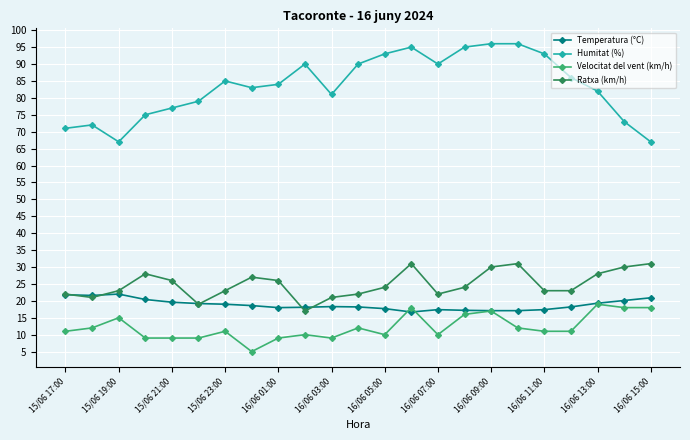

True or false: Ratxa (km/h) and Humitat (%) cross at least once.

False